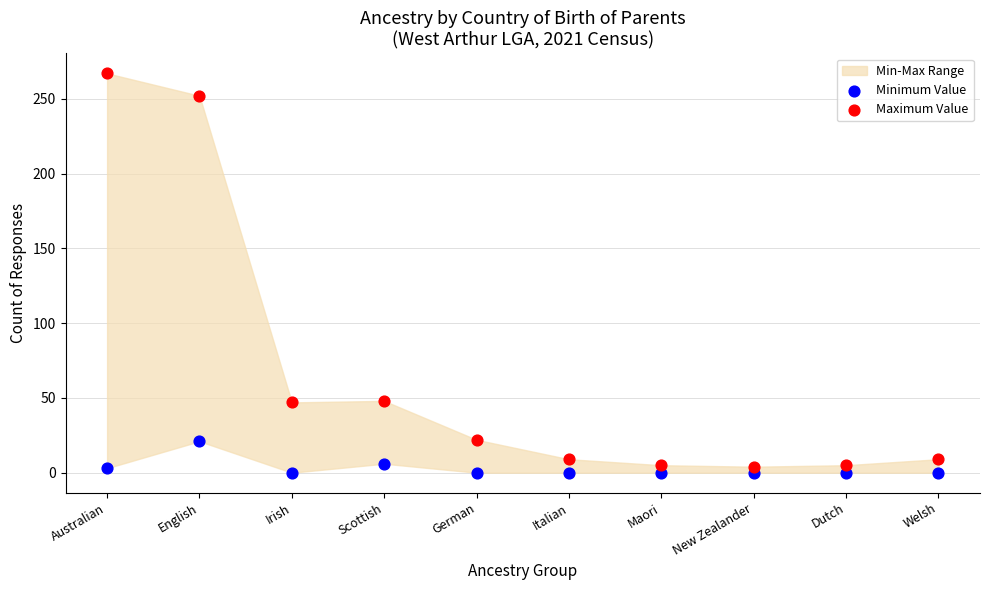

Which series has the widest spread of Y values?

Maximum Value